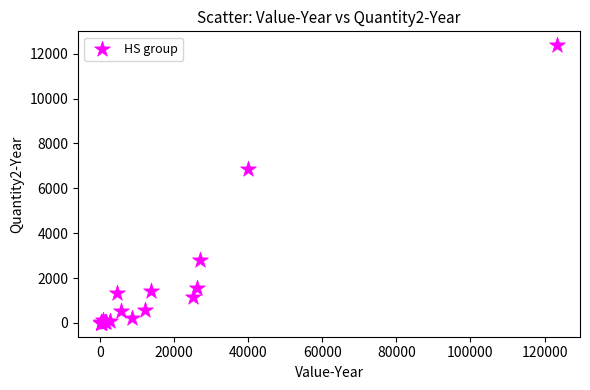

What Y value in the scatter plot is closest to 6191?

6867